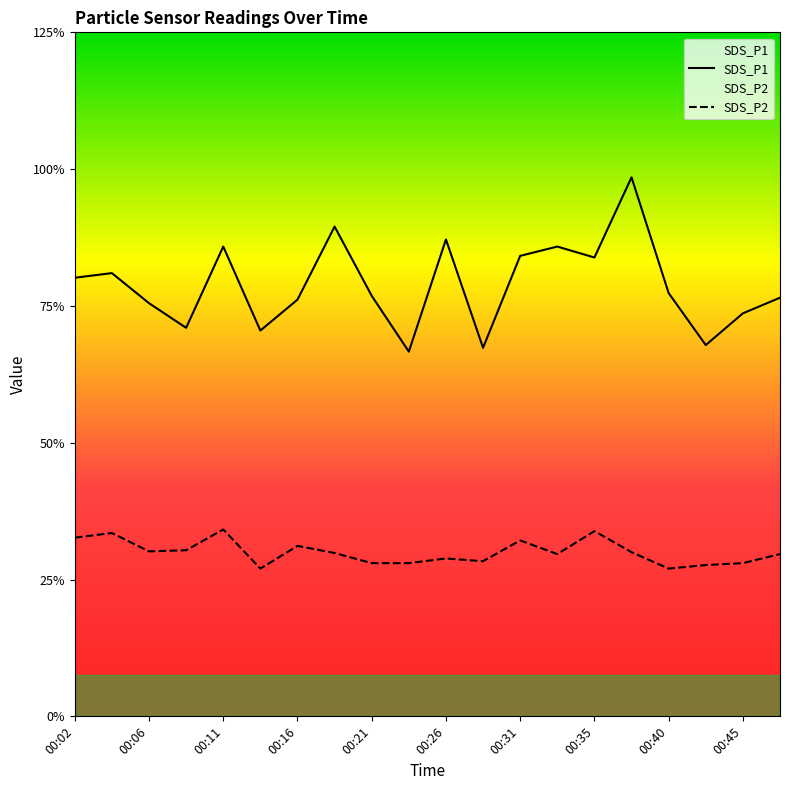

Reading right to left, what are all the values shown in this chart?

SDS_P1: 00:48=15.3	00:45=14.7	00:43=13.6	00:40=15.5	00:38=19.7	00:35=16.8	00:33=17.2	00:31=16.8	00:28=13.5	00:26=17.4	00:23=13.3	00:21=15.4	00:19=17.9	00:16=15.2	00:14=14.1	00:11=17.2	00:09=14.2	00:06=15.1	00:04=16.2	00:02=16.0
SDS_P2: 00:48=5.9	00:45=5.6	00:43=5.5	00:40=5.4	00:38=6.0	00:35=6.8	00:33=5.9	00:31=6.4	00:28=5.7	00:26=5.8	00:23=5.6	00:21=5.6	00:19=6.0	00:16=6.2	00:14=5.4	00:11=6.8	00:09=6.1	00:06=6.0	00:04=6.7	00:02=6.5